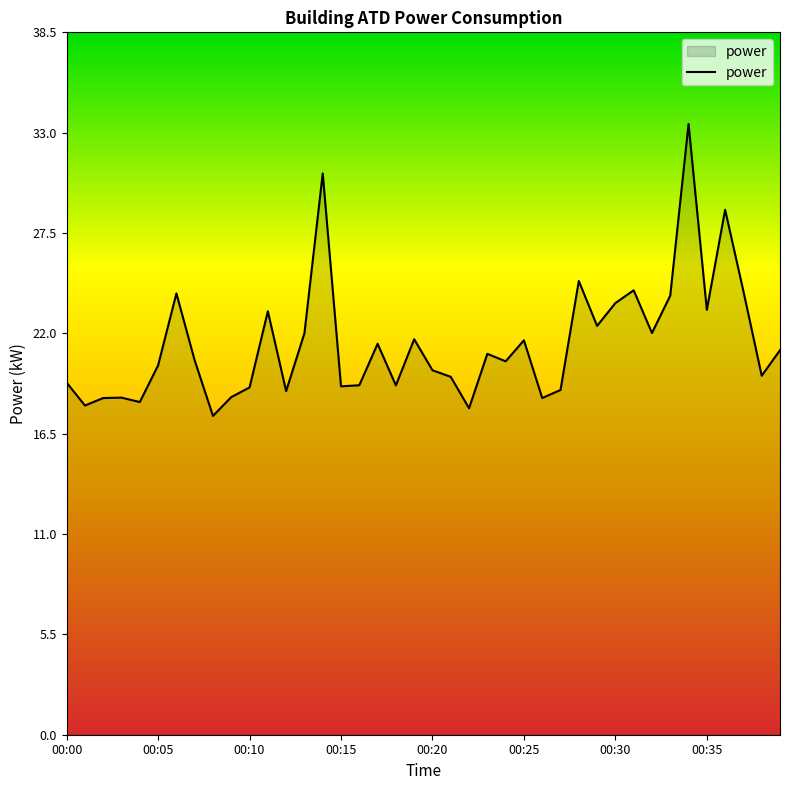

What is the smallest value displayed?

17.5